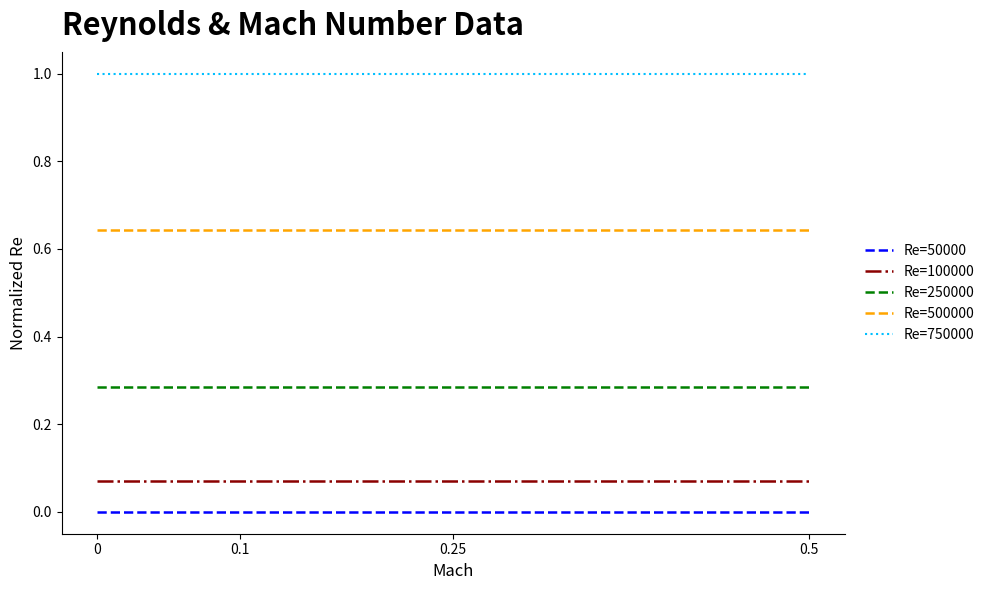

Is this an area chart (filled region under the line)?

No